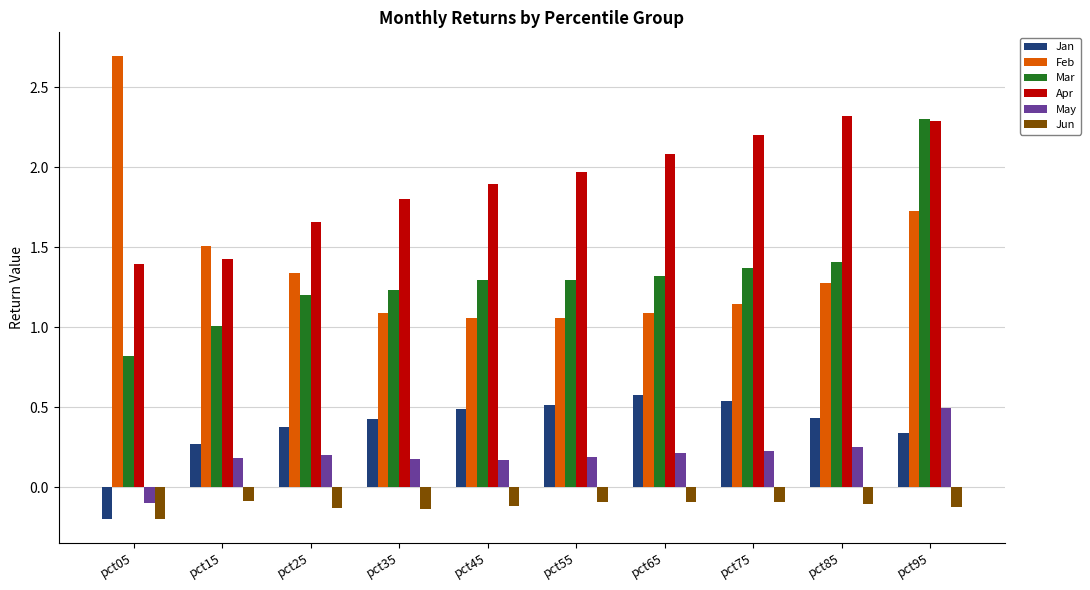

Between pct35 and pct75, which series saw the biggest shift?

Apr